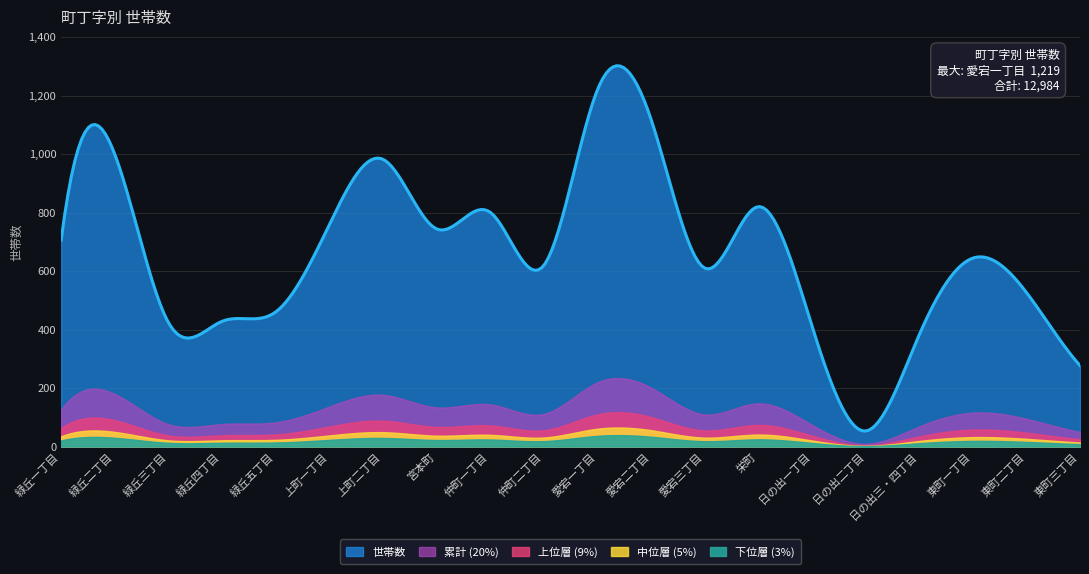

The value at 栄町 is 820. True or false?

True